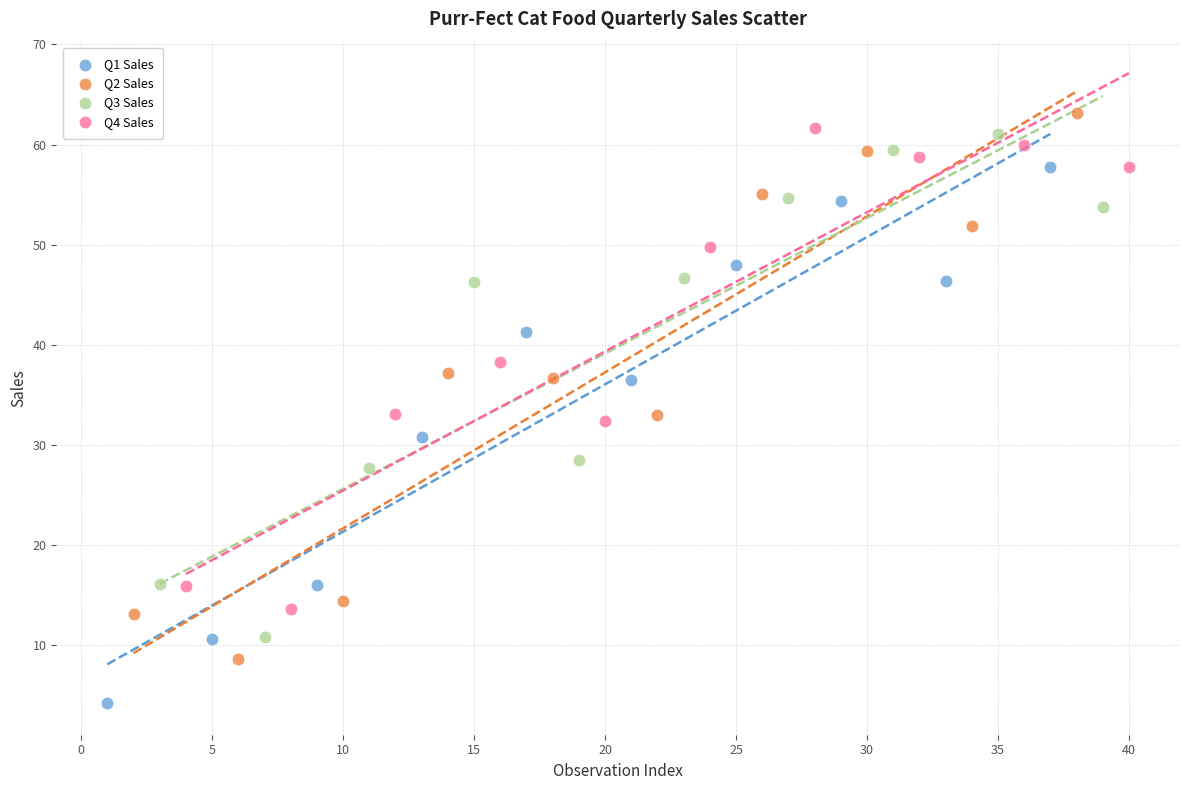

Which series contains the lowest Y value?

Q1 Sales